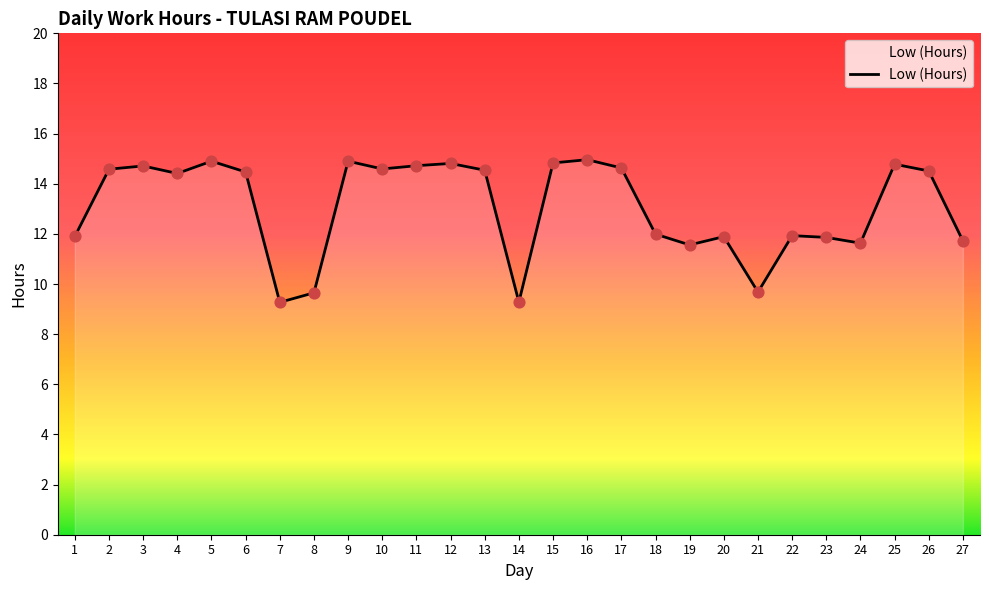

What is the change in value from 6 to 23?

-2.6